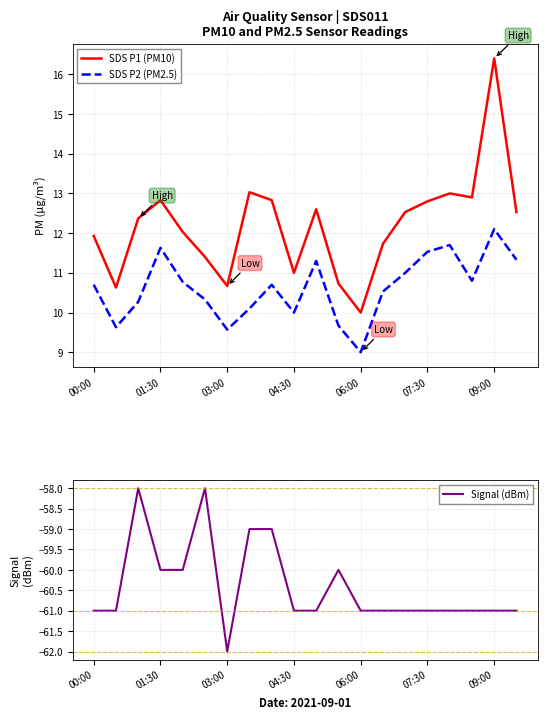

What is the maximum value for SDS P1 (PM10)?

16.4